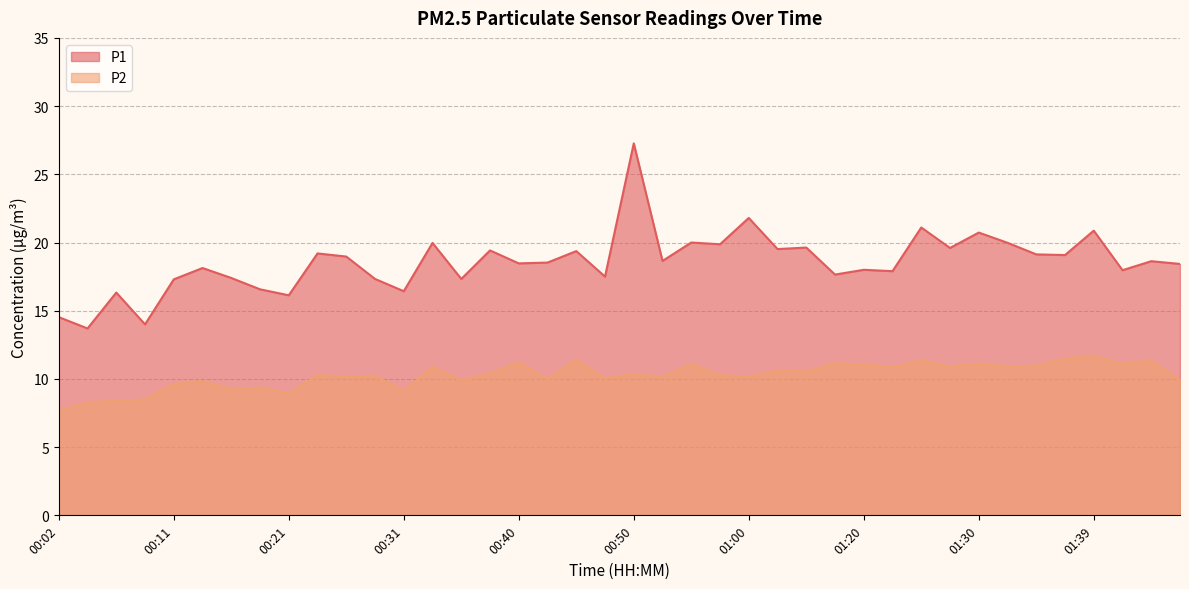

Does the chart display data point markers on the line(s)?

No